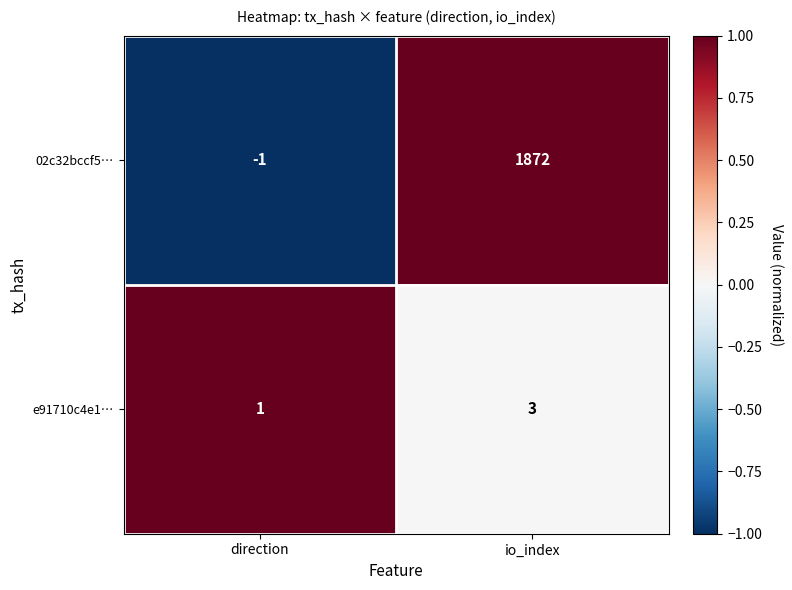

The e91710c4e1… series shows 4 at io_index. True or false?

False